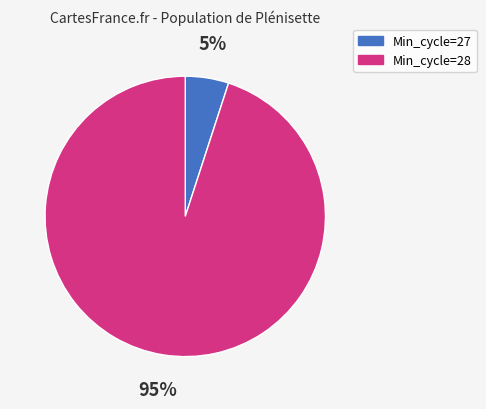

Count the number of slices in the pie.

2